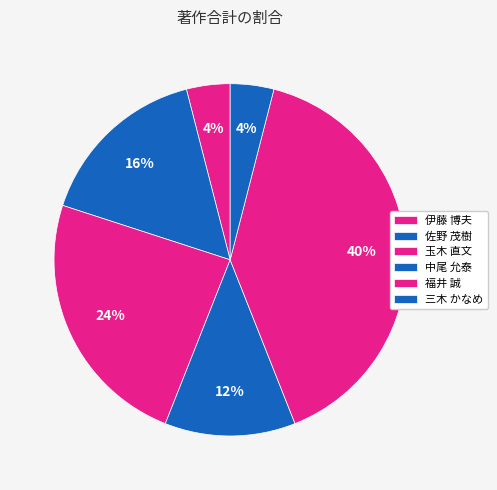

The 三木 かなめ slice represents 4% of the pie. True or false?

True